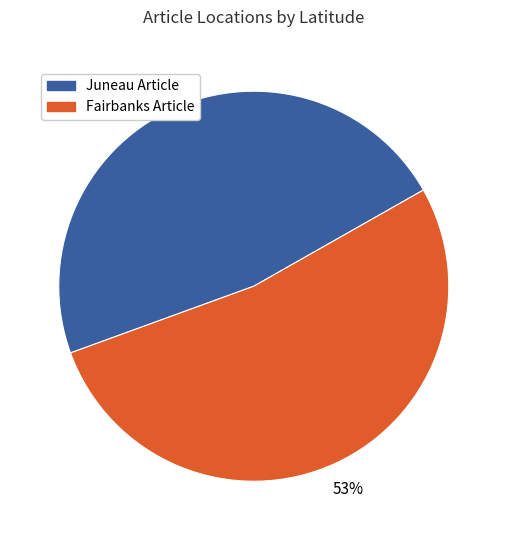

Rank the categories by value from lowest to highest.

Juneau Article, Fairbanks Article